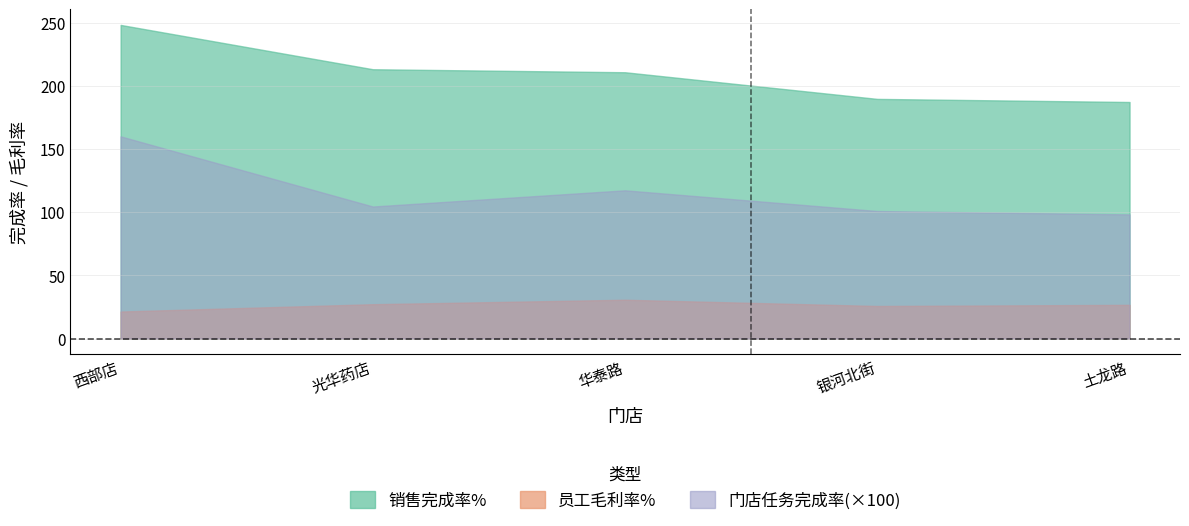

True or false: 门店任务完成率 has a value of 181.0 at 银河北街.

False